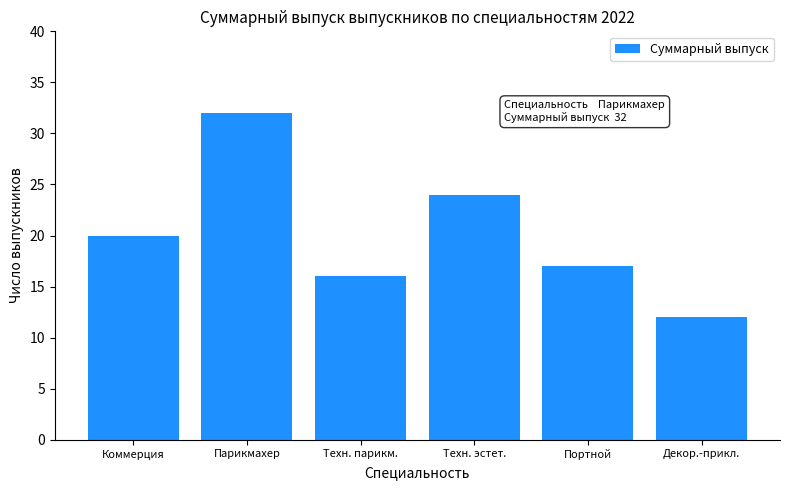

What is the sum of the values at Техн. парикм. and Техн. эстет.?

40